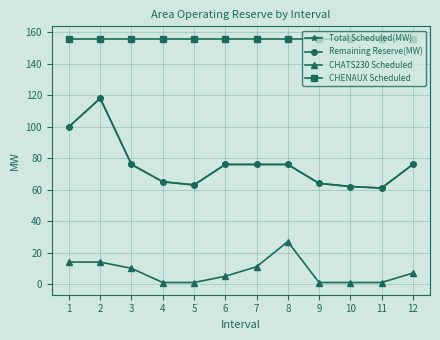

True or false: CHENAUX Scheduled has more than 2 interior local peaks.

False